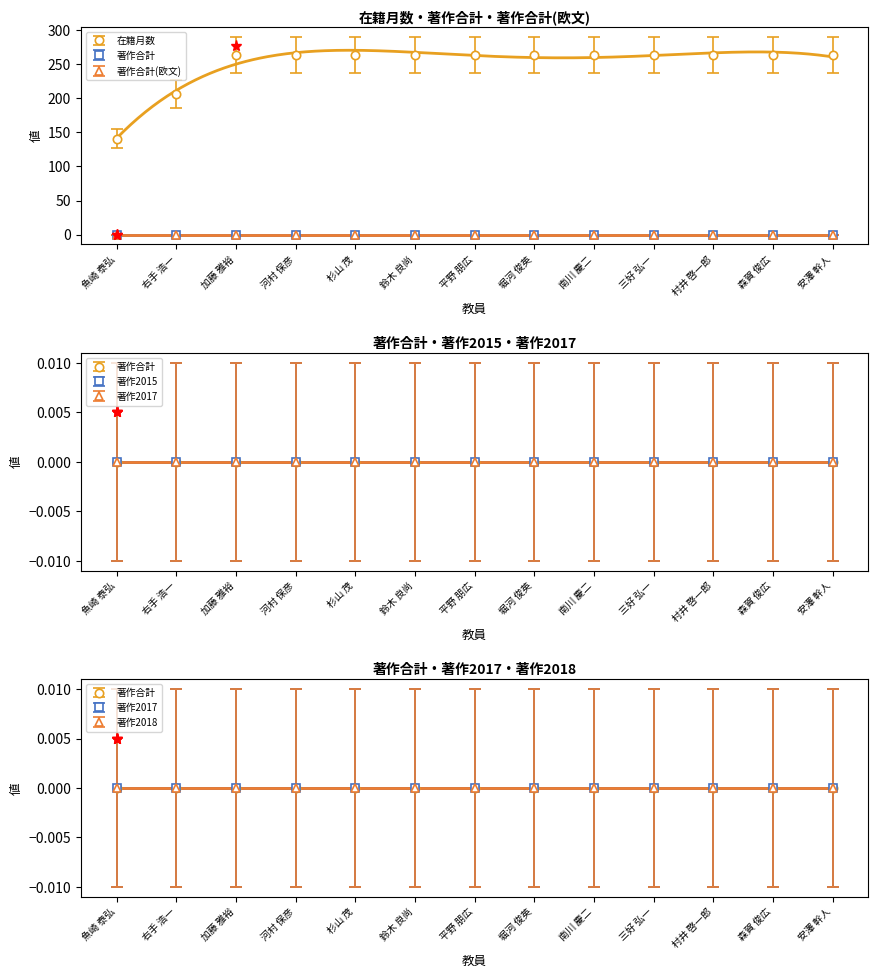

The value of 著作2018 at 鈴木 良尚 is 0. True or false?

True